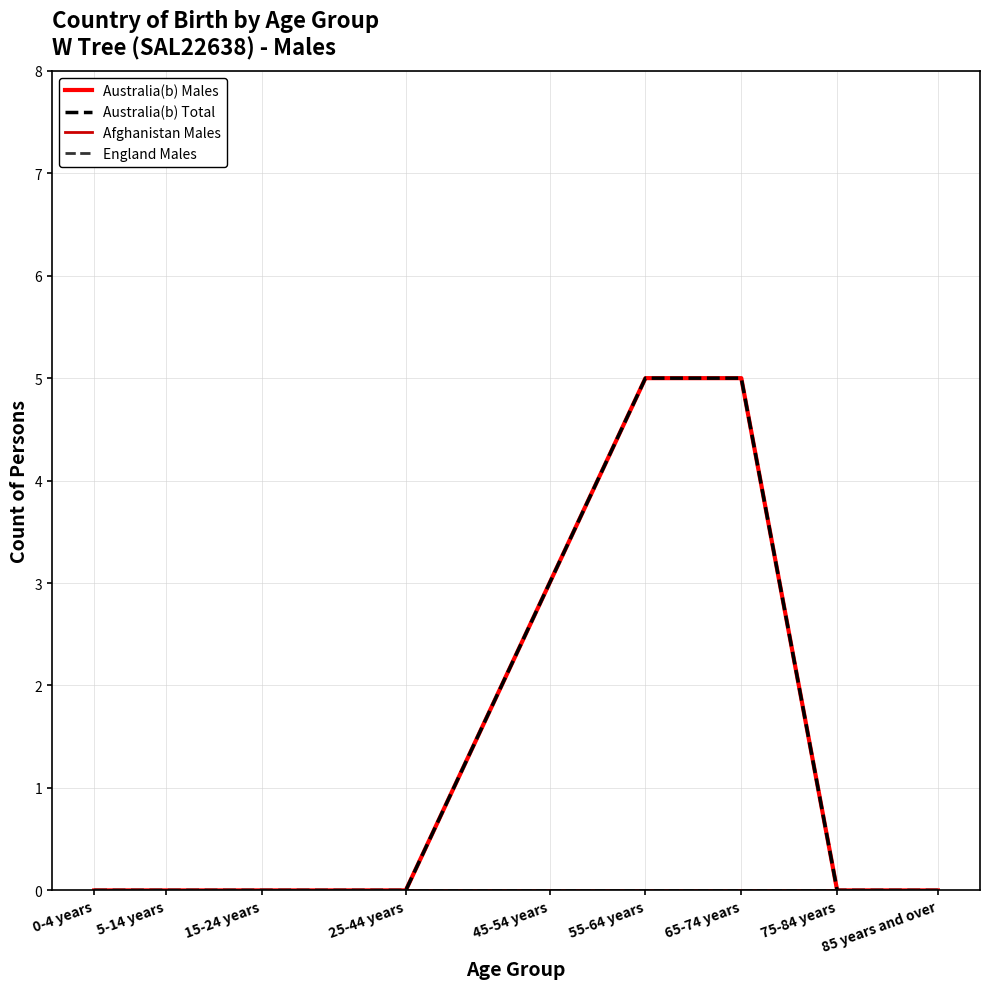

What is the approximate value of Australia(b) Total at 45-54 years?

3